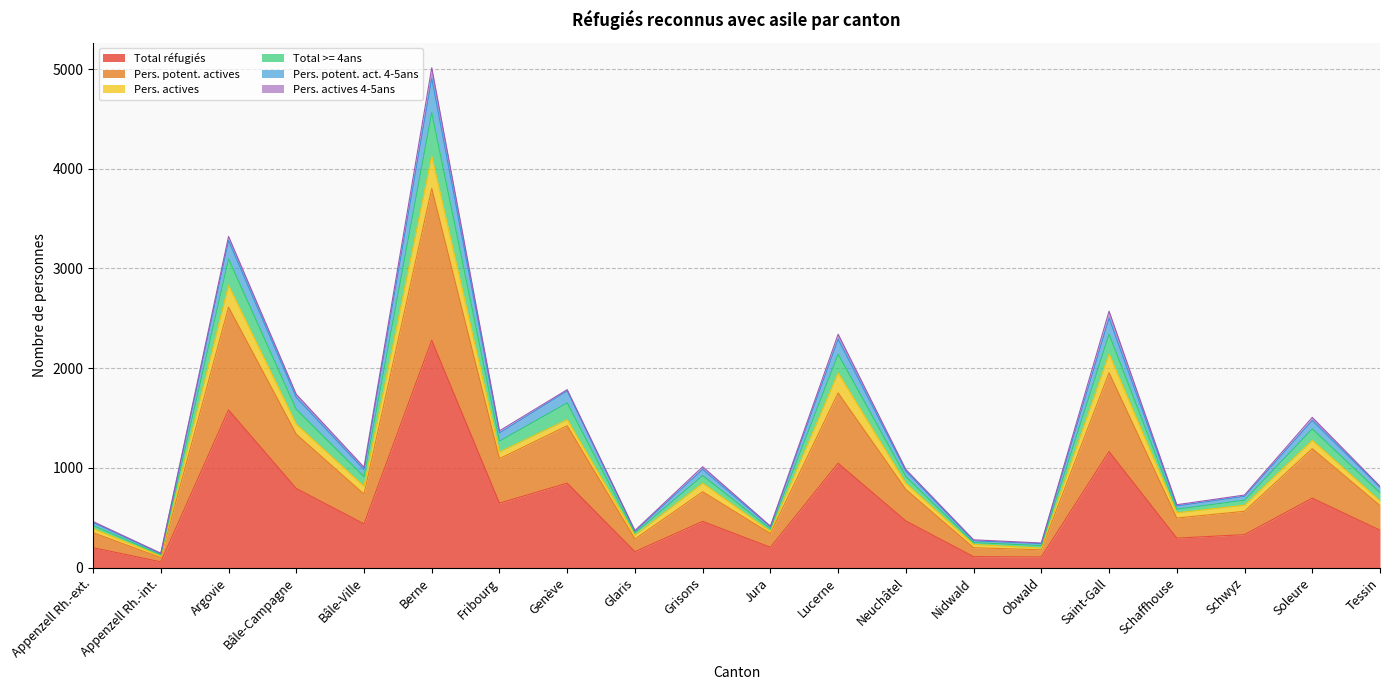

True or false: Pers. potent. act. 4-5ans and Total >= 4ans cross at least once.

False